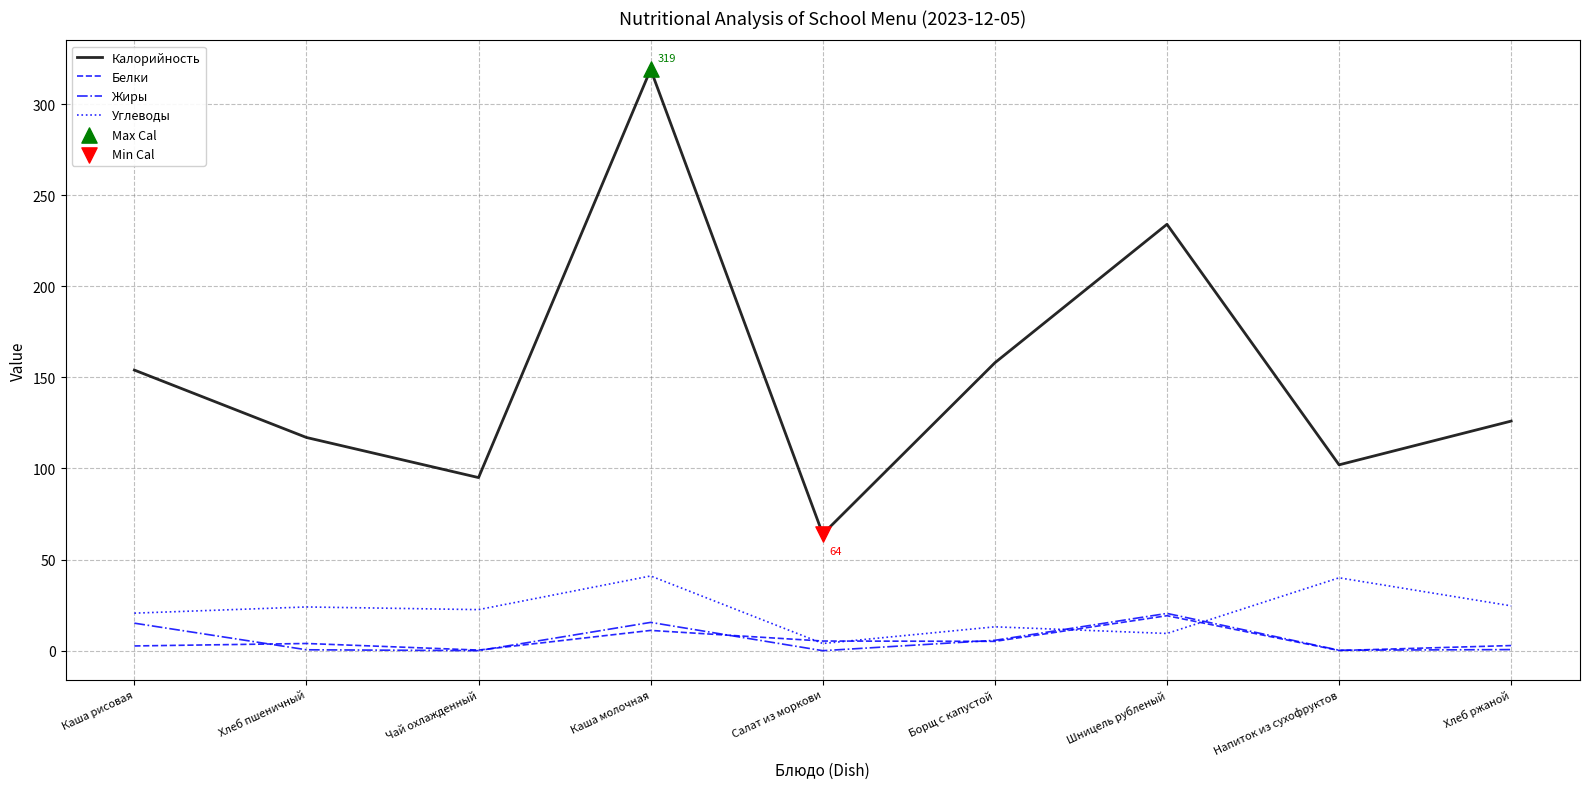

At how many categories does at least one series exceed 75?

8